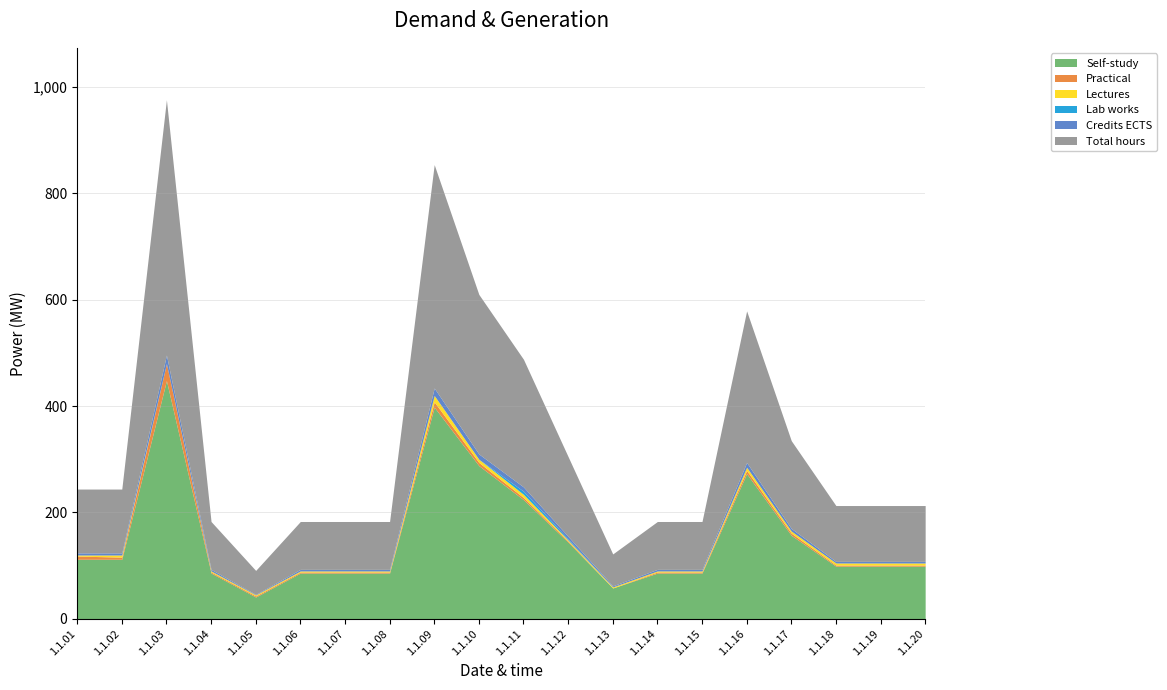

What is the value of the Lectures point at the 5th from the left?

2